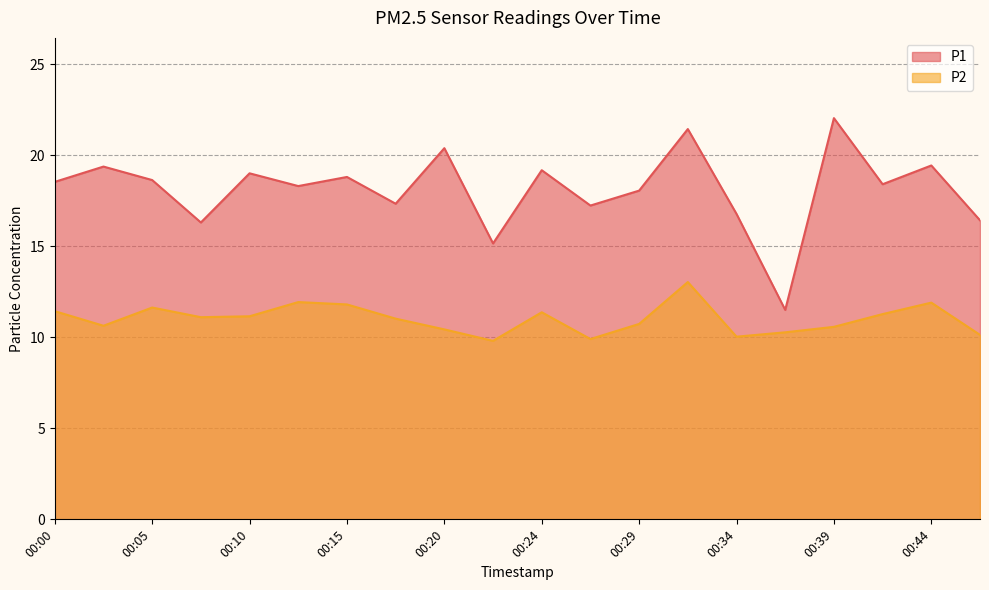

The value of P2 at 00:37 is 14.8. True or false?

False